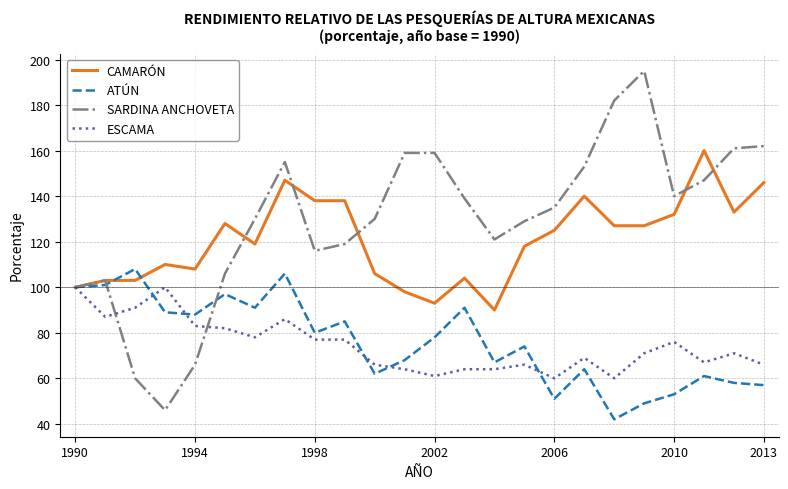

What is the maximum value for SARDINA ANCHOVETA?

195